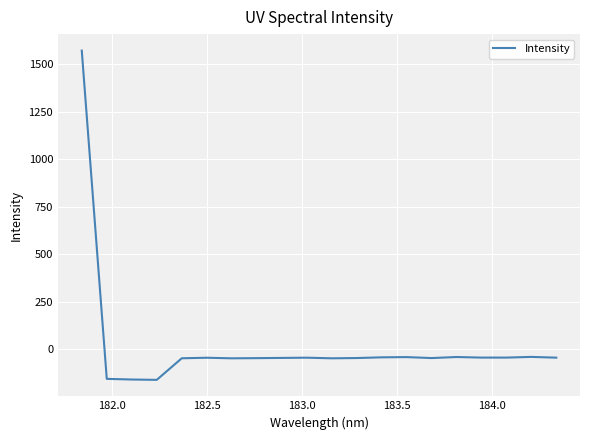

What is the smallest value displayed?

-161.3